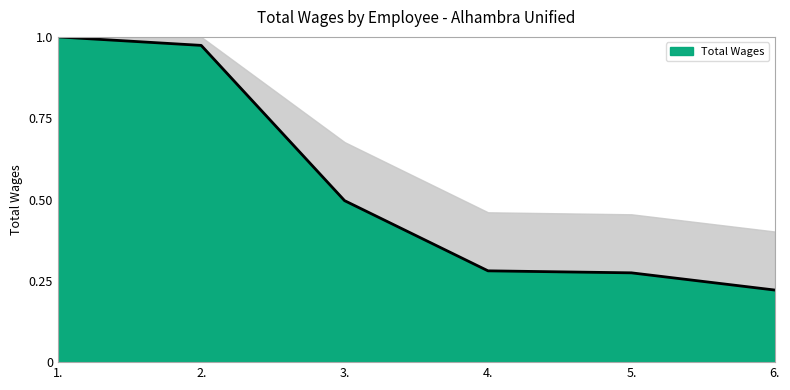

Between 2. and 3., which is larger?

2.